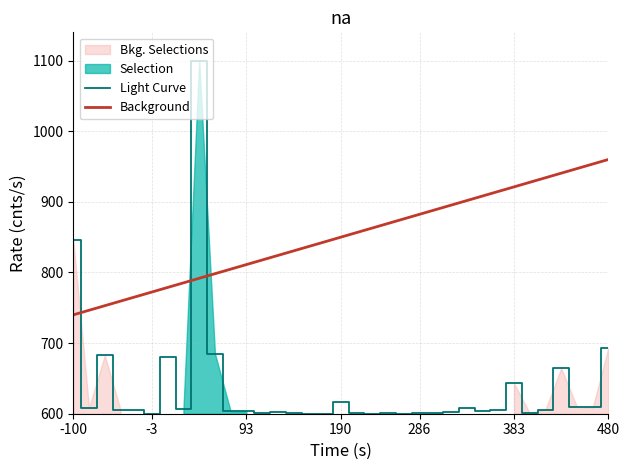

What is the difference between the highest and lowest values at 8?

308.2